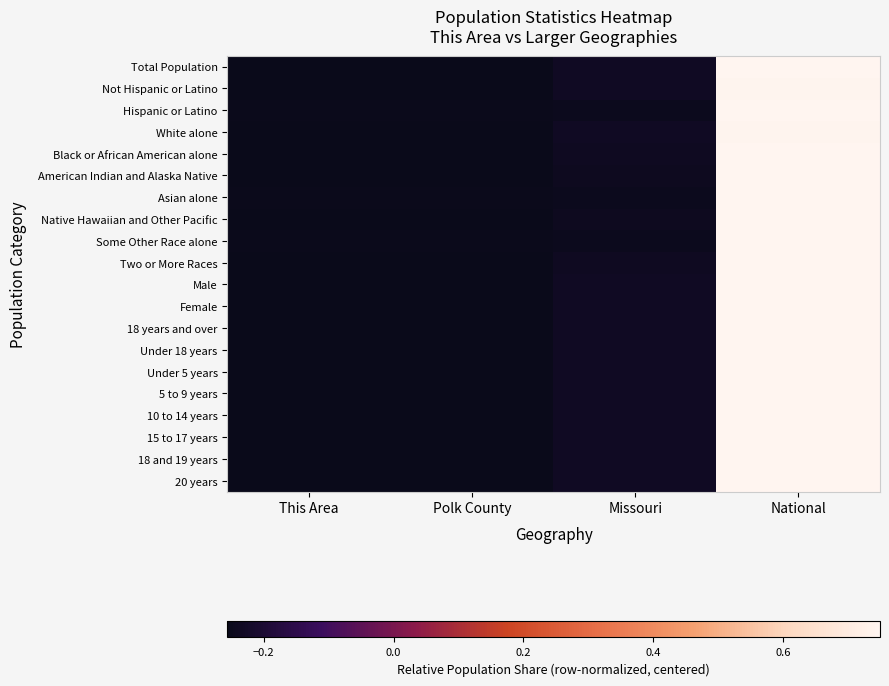

Which series changed the most between Missouri and National?

Hispanic or Latino